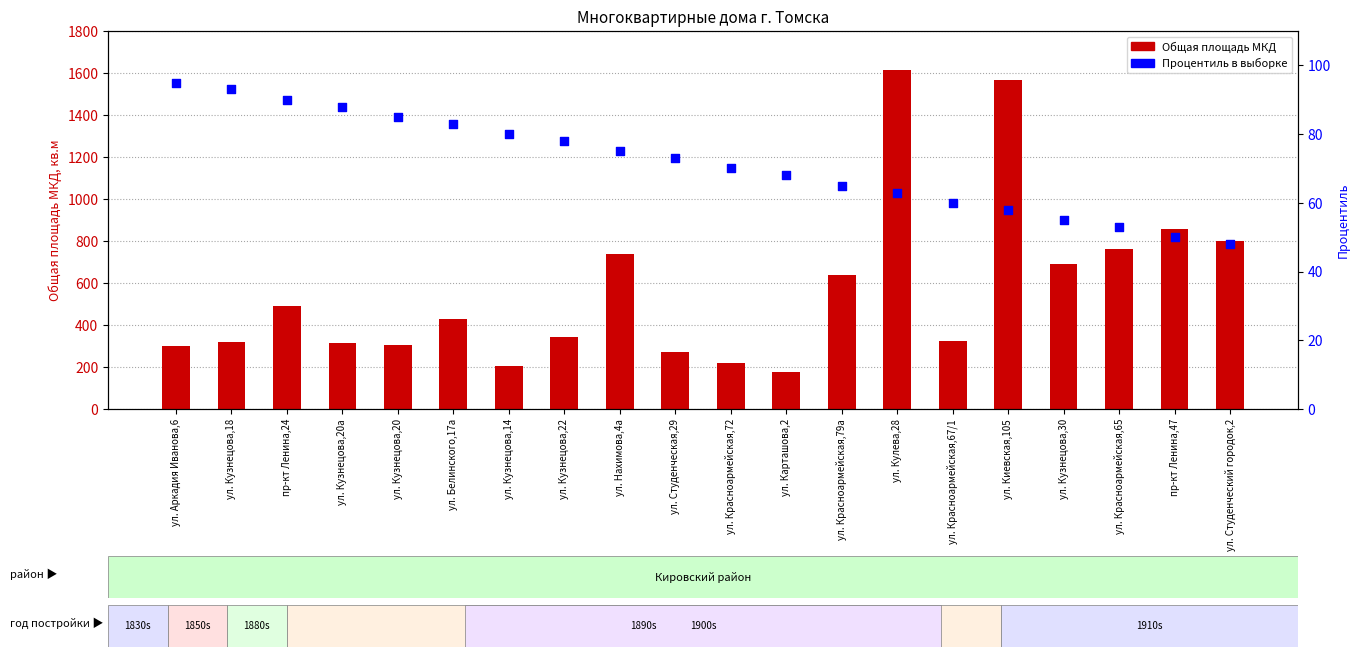

Is the value of Процентиль в выборке at ул. Кузнецова,14 greater than the value of Общая площадь МКД at ул. Кузнецова,30?

No